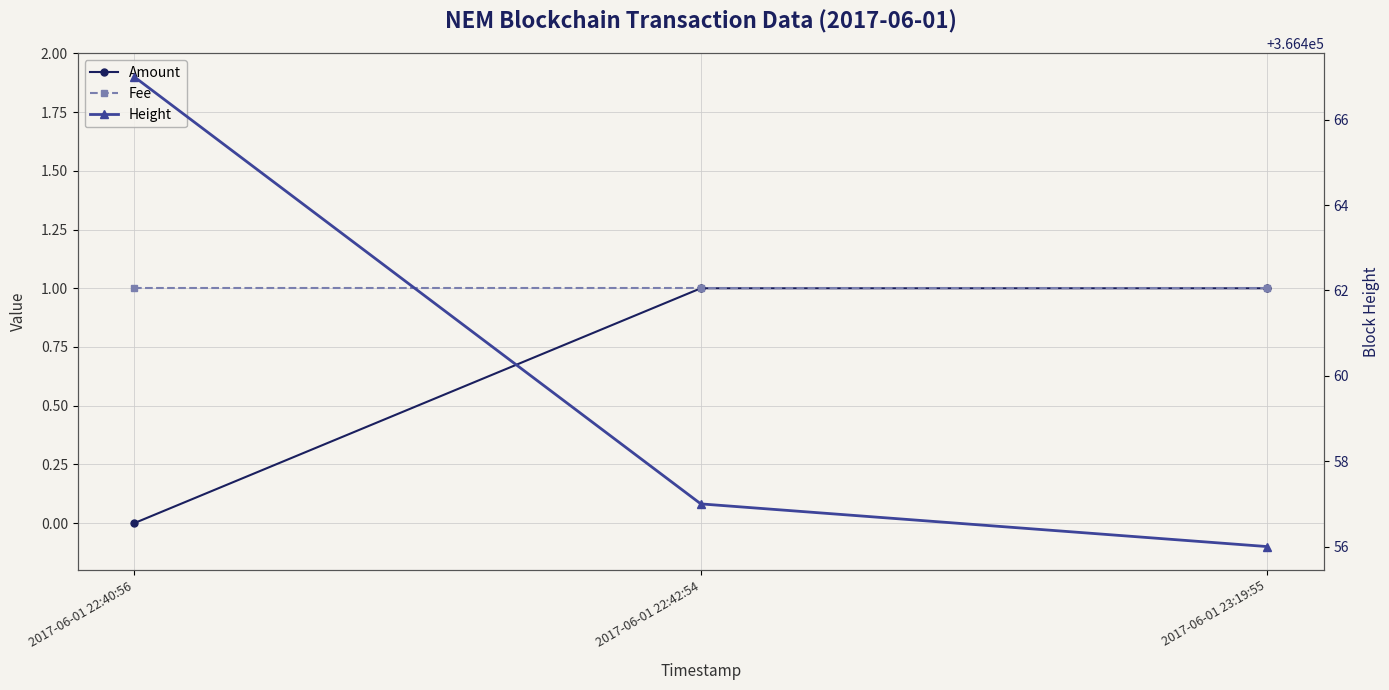

What are all the series names shown in the legend?

Amount, Fee, Height